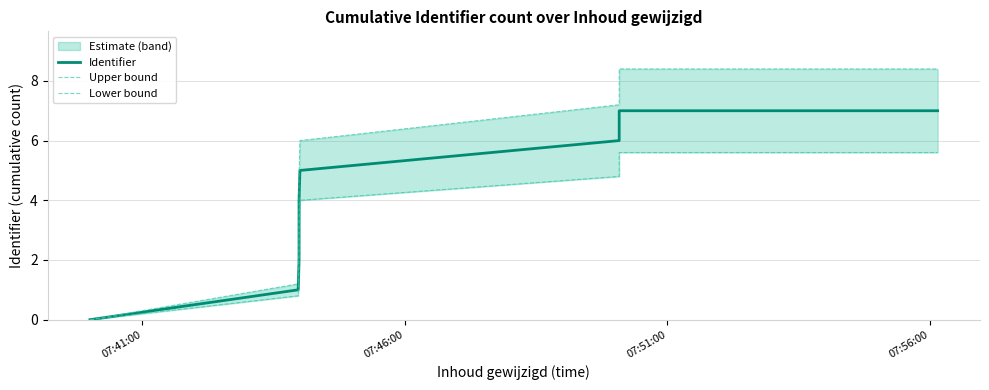

True or false: Identifier and Lower bound cross at least once.

False